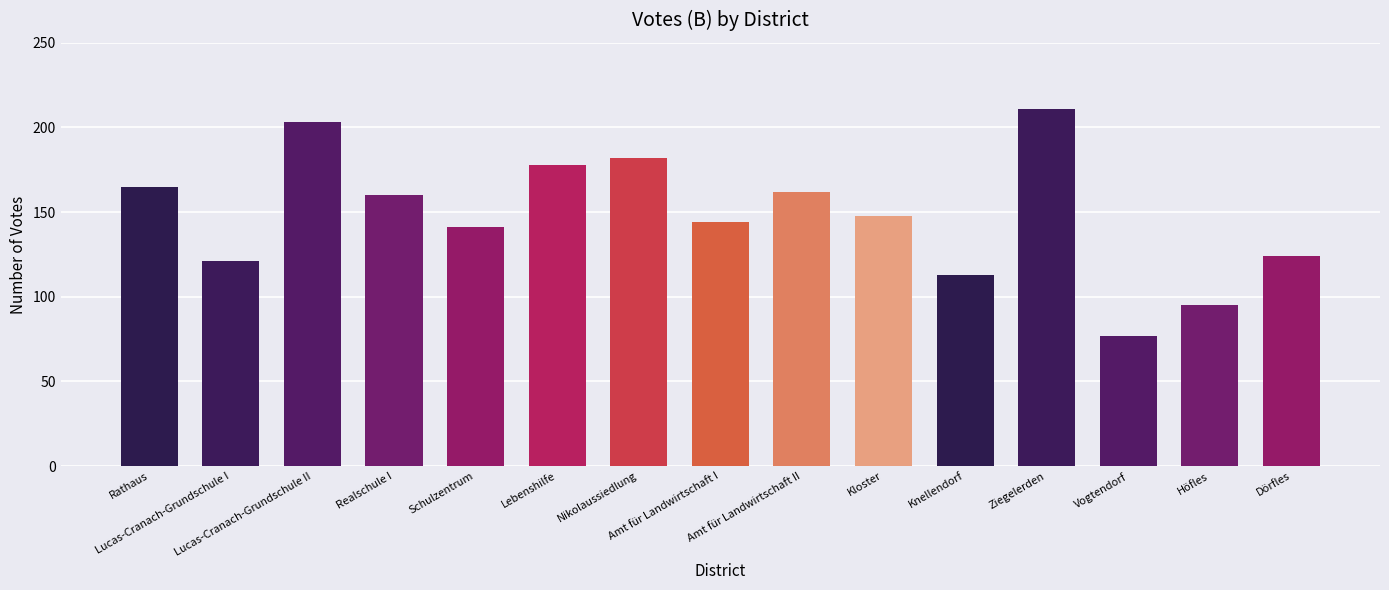

Reading left to right, transcribe all the data shown in this chart.

Rathaus=165	Lucas-Cranach-Grundschule I=121	Lucas-Cranach-Grundschule II=203	Realschule I=160	Schulzentrum=141	Lebenshilfe=178	Nikolaussiedlung=182	Amt für Landwirtschaft I=144	Amt für Landwirtschaft II=162	Kloster=148	Knellendorf=113	Ziegelerden=211	Vogtendorf=77	Höfles=95	Dörfles=124